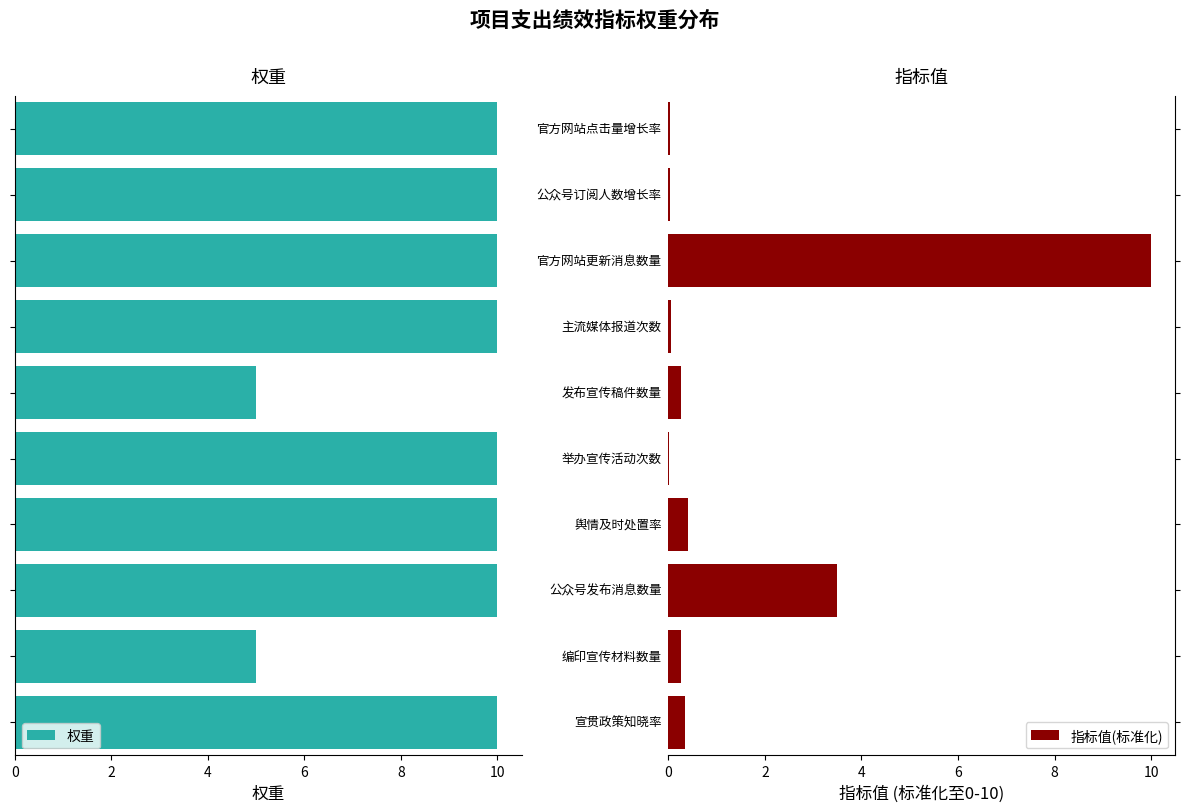

Is it true that 指标值(标准化) equals 0.0 at 8?

True